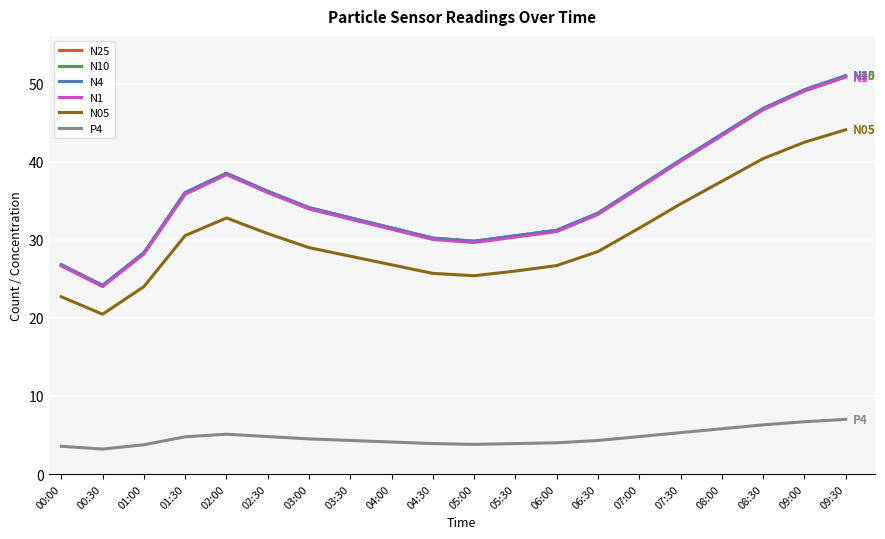

What is the highest value of the N4 series?

51.0